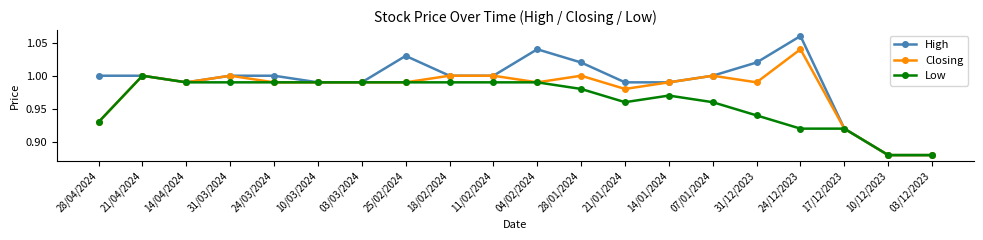

What is the sum of all Closing values?

19.6